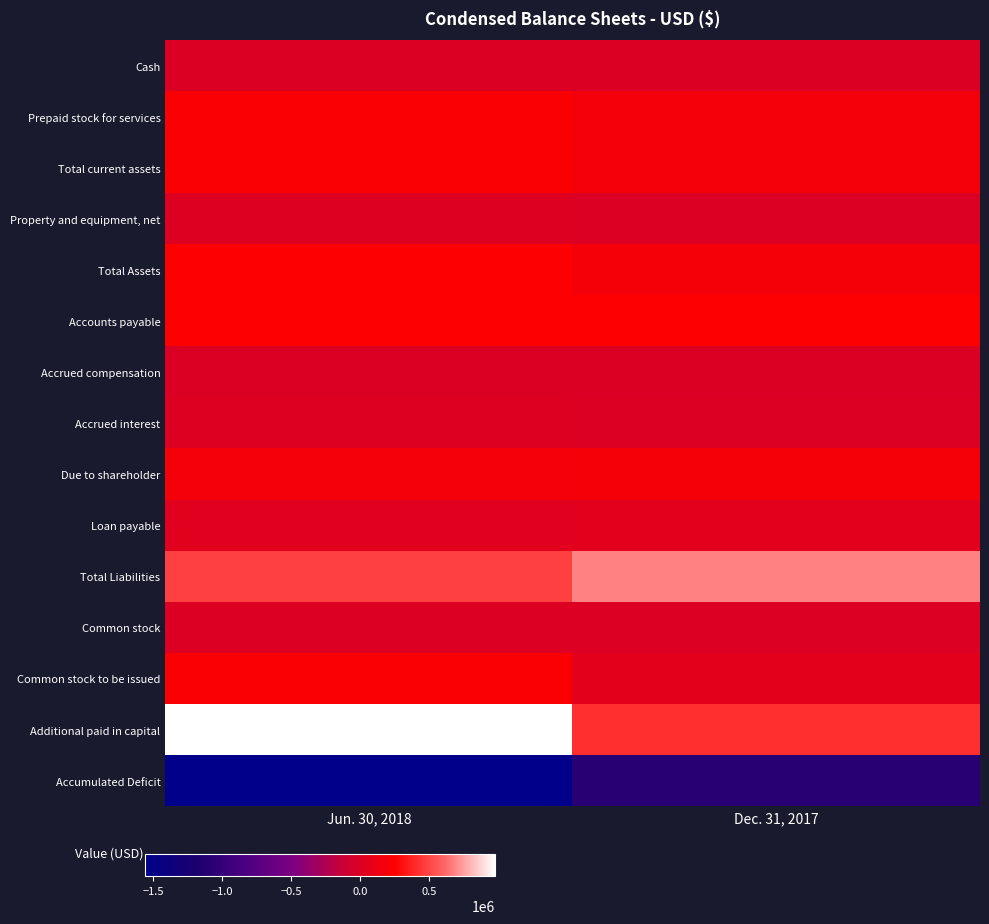

What is the total value across all series at Jun. 30, 2018?

1341905